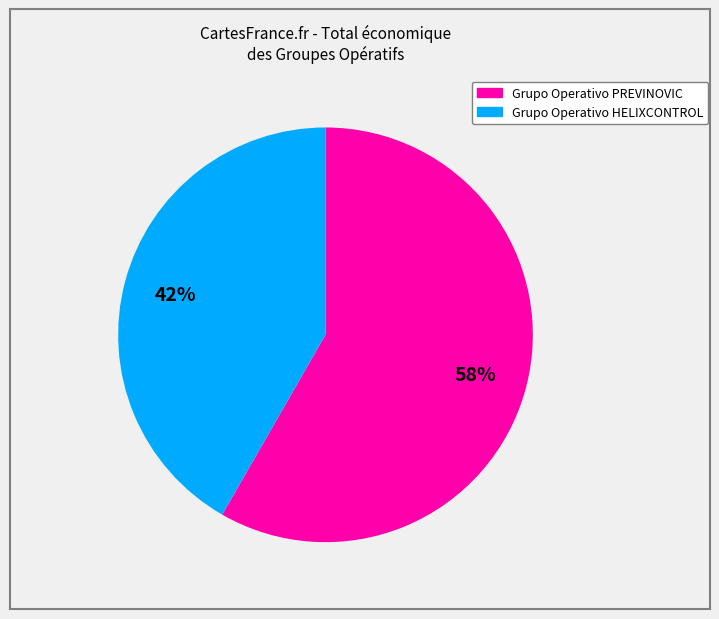

What is the largest slice in the pie chart?

Grupo Operativo PREVINOVIC